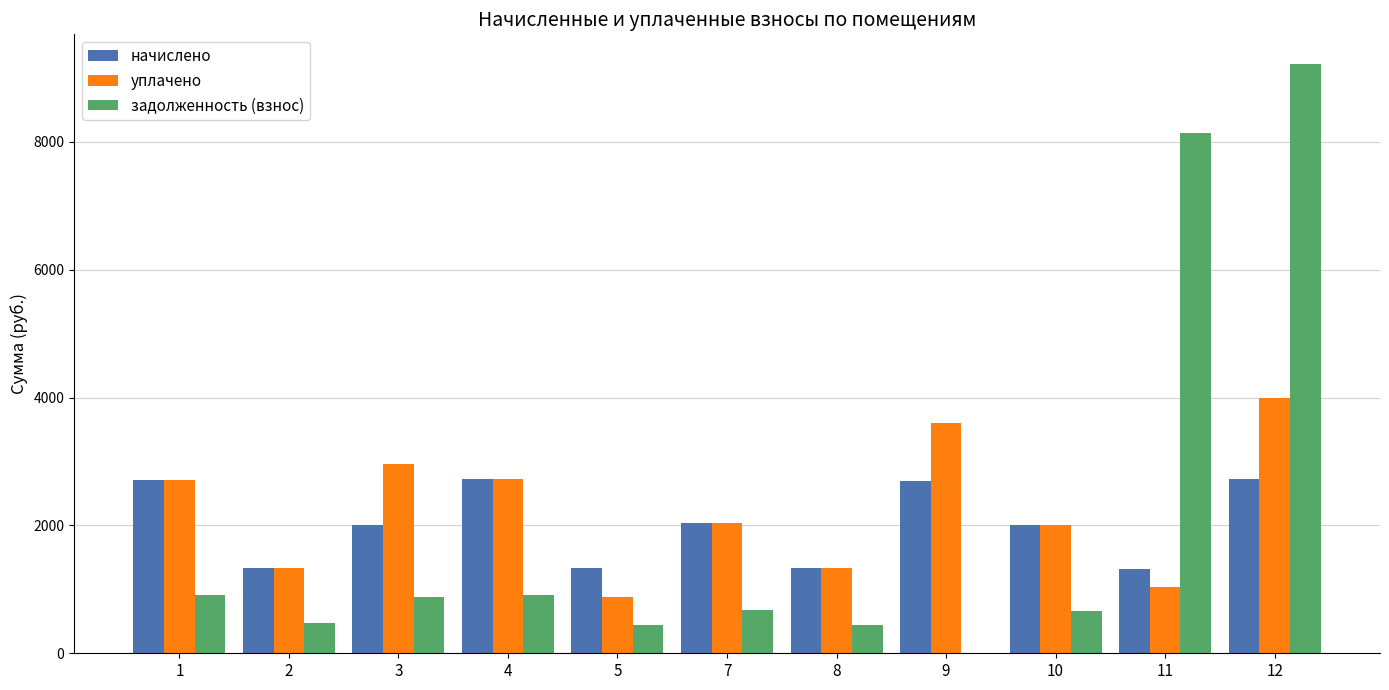

What is the sum of all начислено values?

22238.0